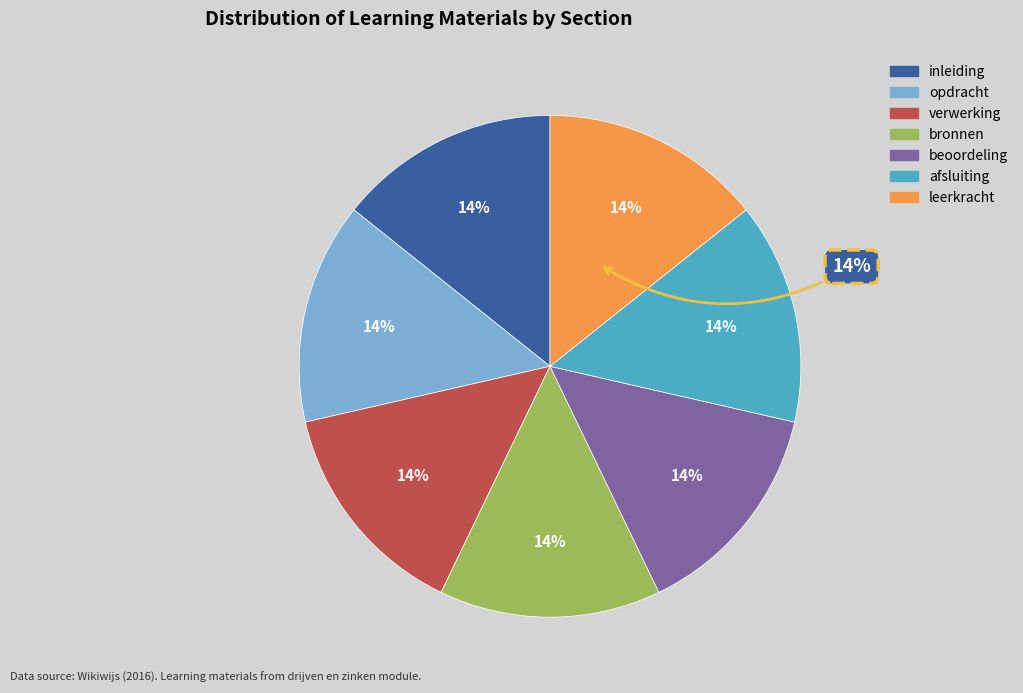

Is there any slice that represents more than half of the pie?

No